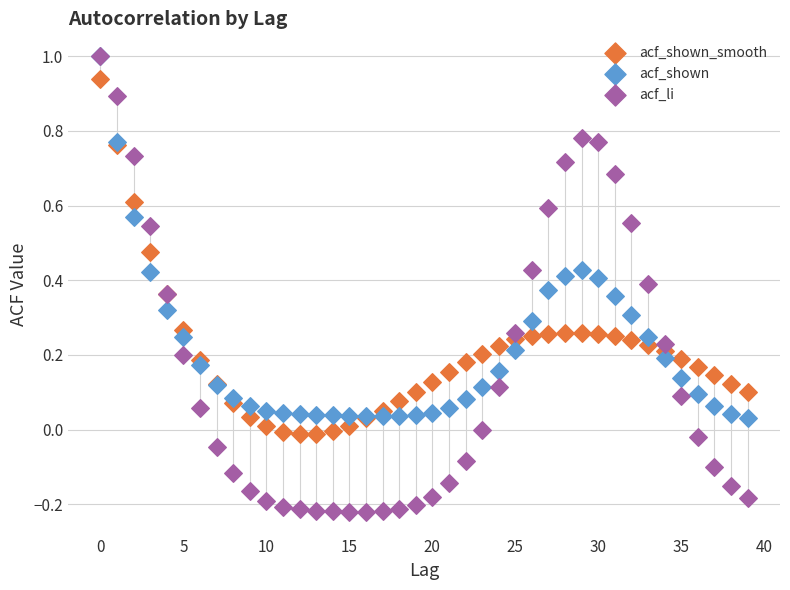

What are all the series names shown in the legend?

acf_shown_smooth, acf_shown, acf_li